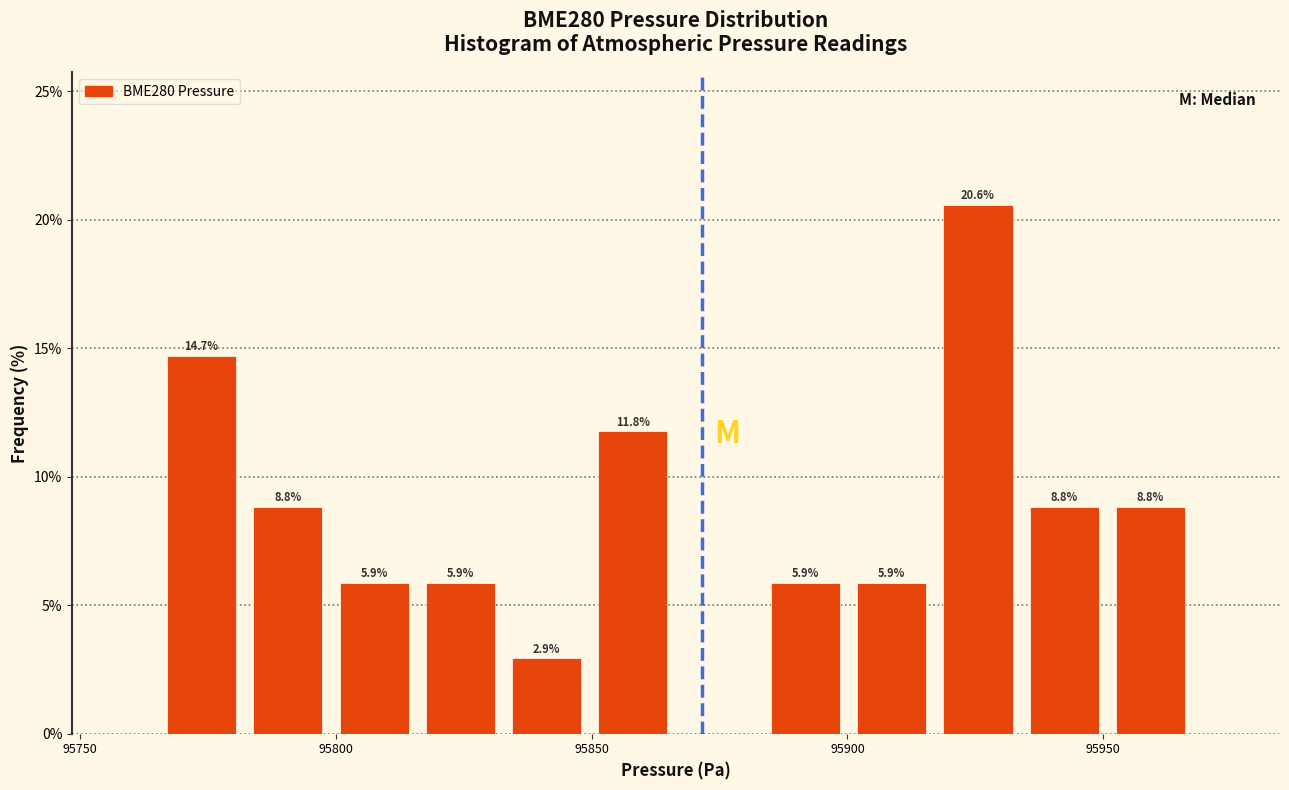

Around what value on the x-axis is the tallest bar? Give the approximate position of its centre, as read against the axis.

95925